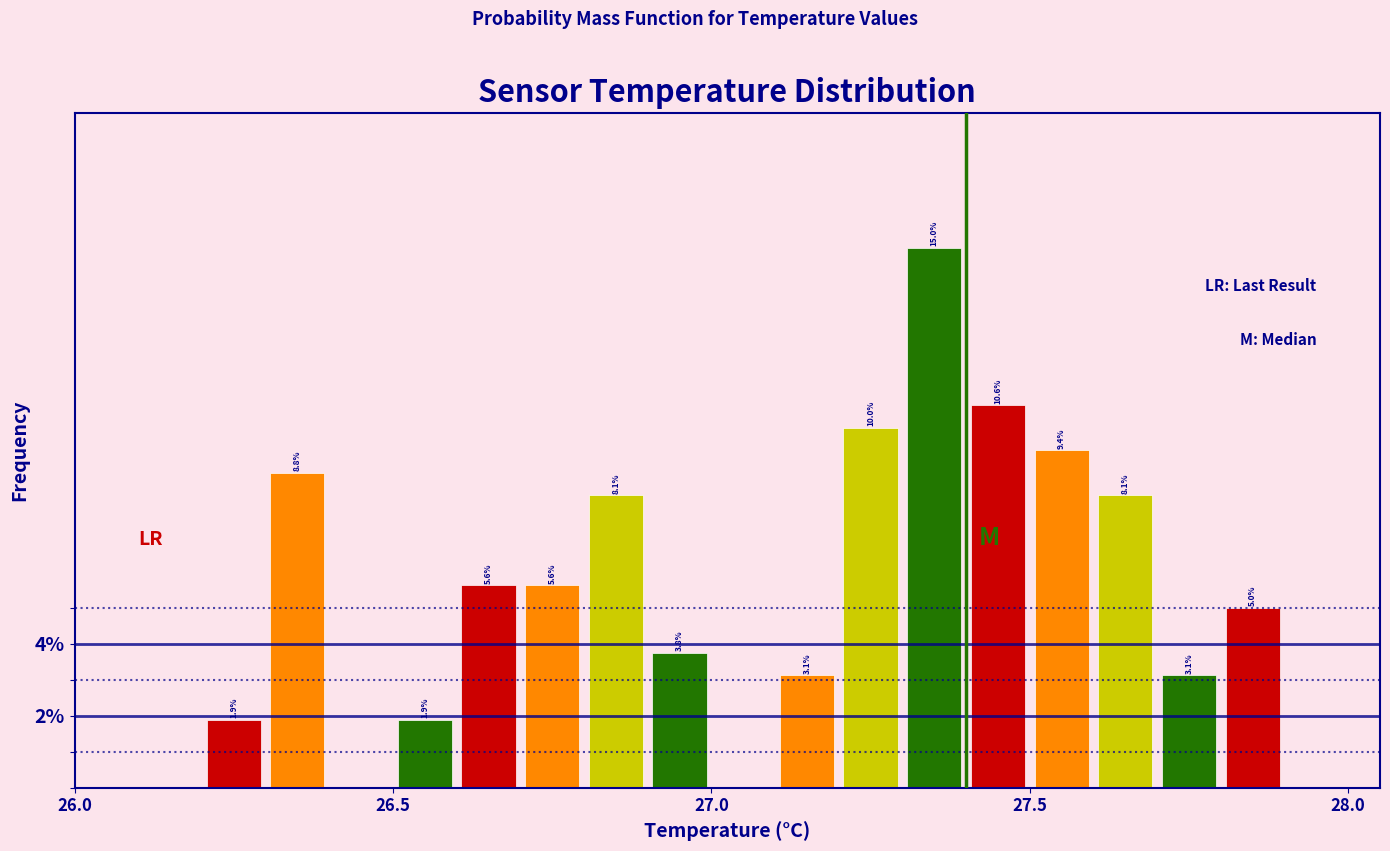

Read against the x-axis, roughly where is the centre of the tallest bar?

27.35